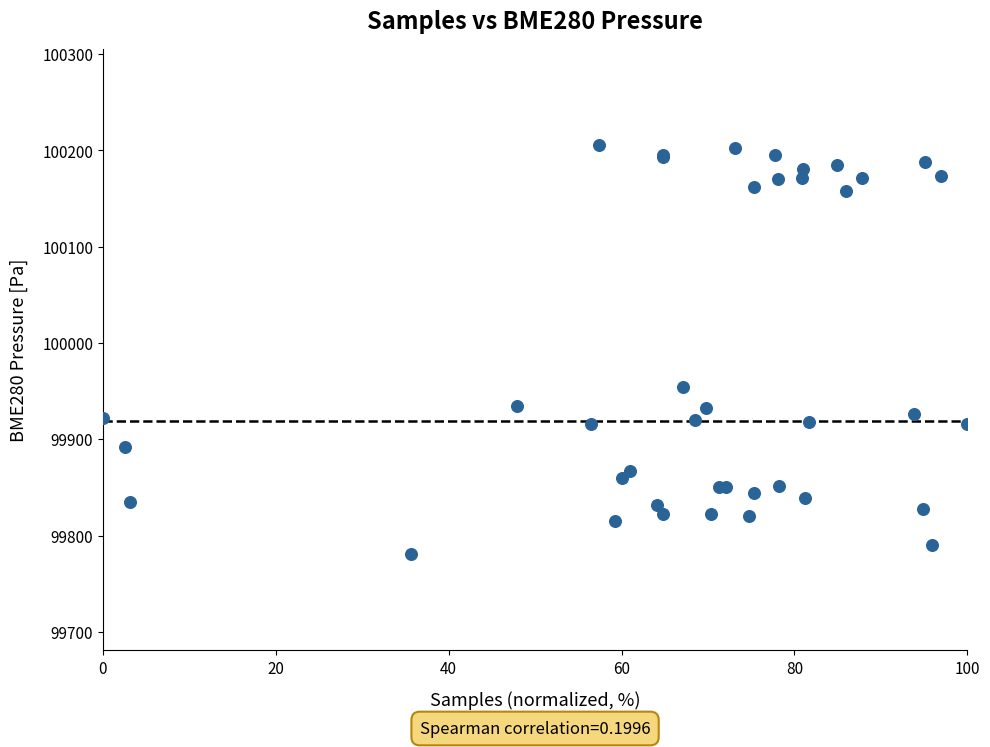

What Y value in the scatter plot is closest to 99992?

99954.4